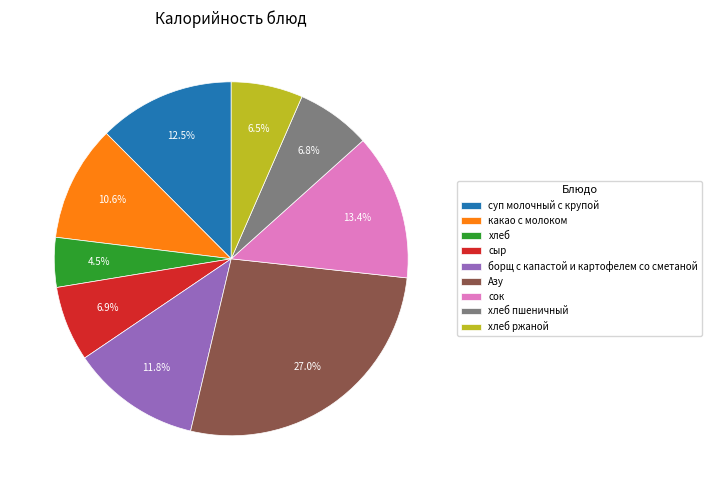

Is there any slice that represents more than half of the pie?

No